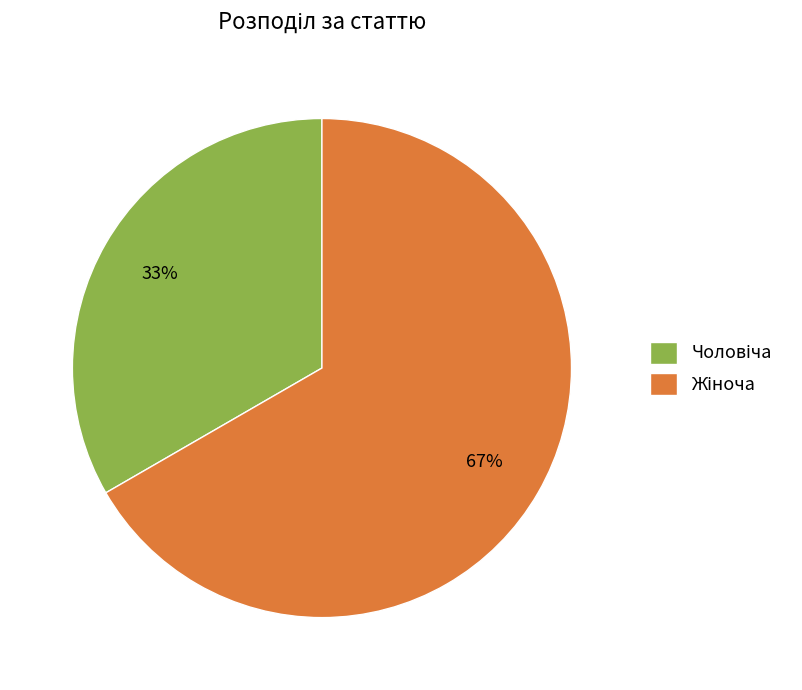

To the nearest percent, what is the average slice percentage?

50%